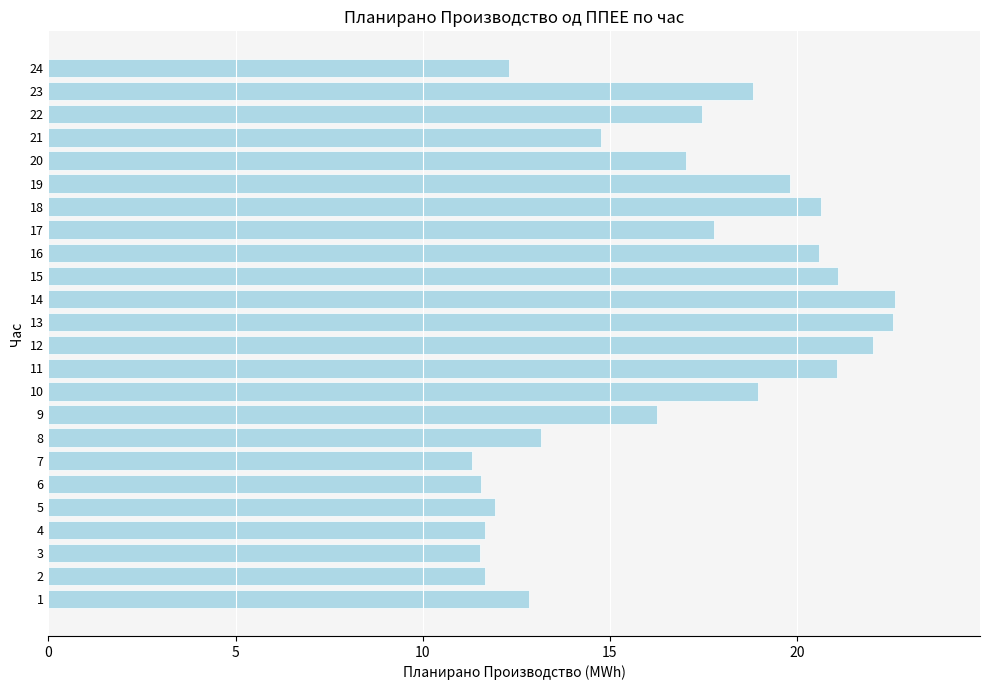

What is the difference between the maximum and second lowest values?

11.1